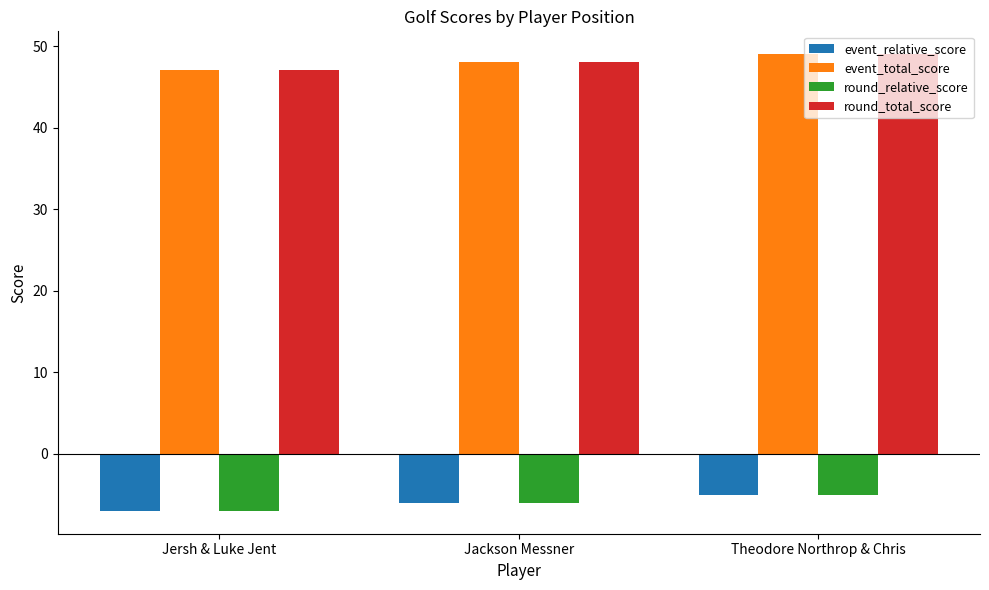

Reading left to right, list all the values displayed in this chart.

event_relative_score: -7	-6	-5
event_total_score: 47	48	49
round_relative_score: -7	-6	-5
round_total_score: 47	48	49